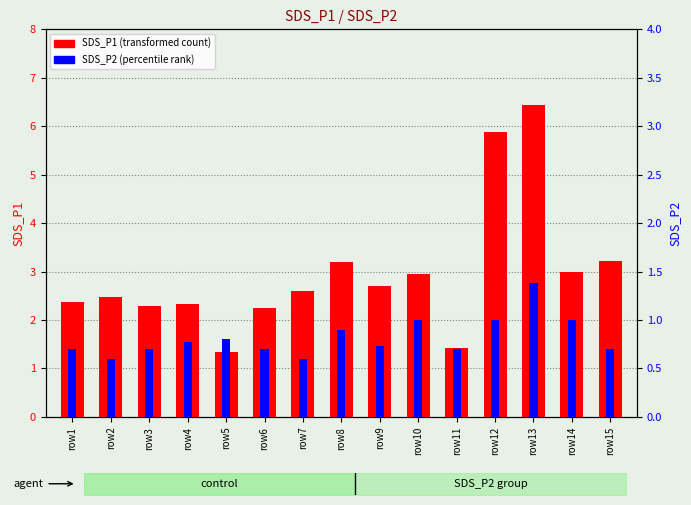

Is it true that SDS_P2 equals 0.4 at row2?

False